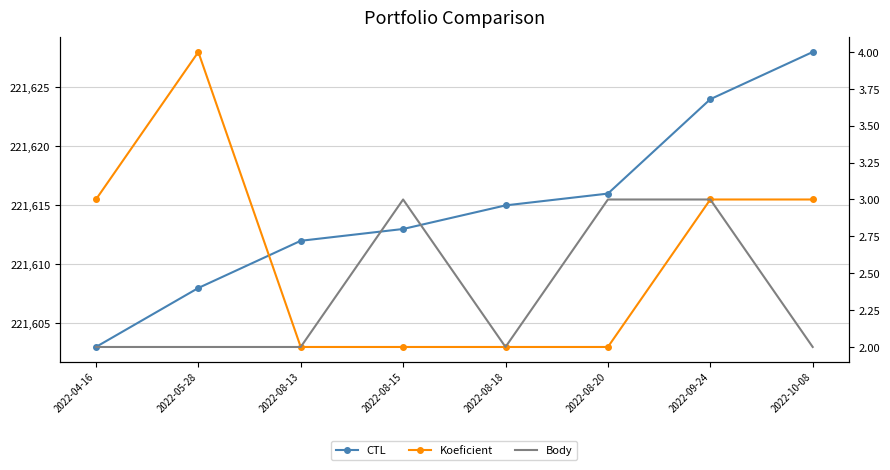

Is it true that Koeficient equals 3 at 2022-08-18?

False